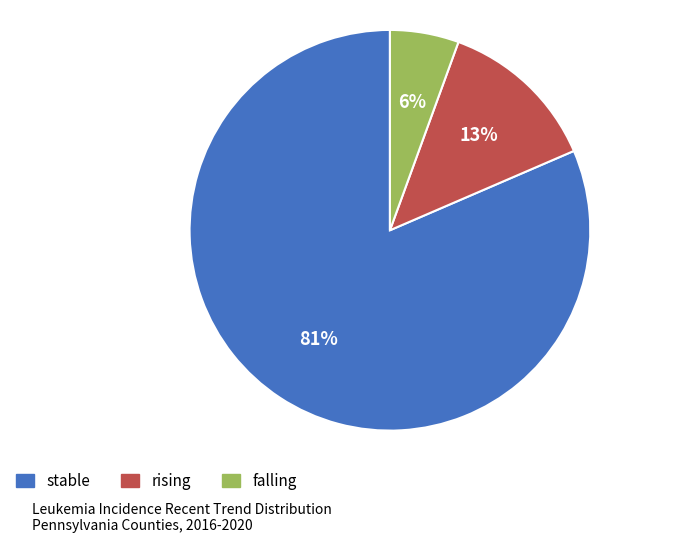

Which has a higher value, stable or rising?

stable